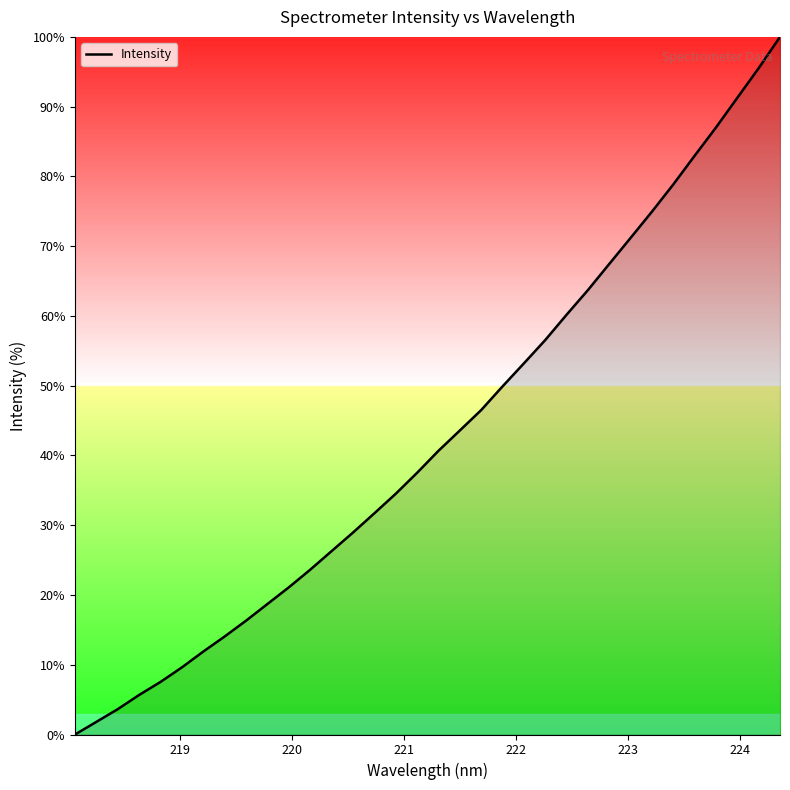

What is the maximum value shown in the chart?

100.0